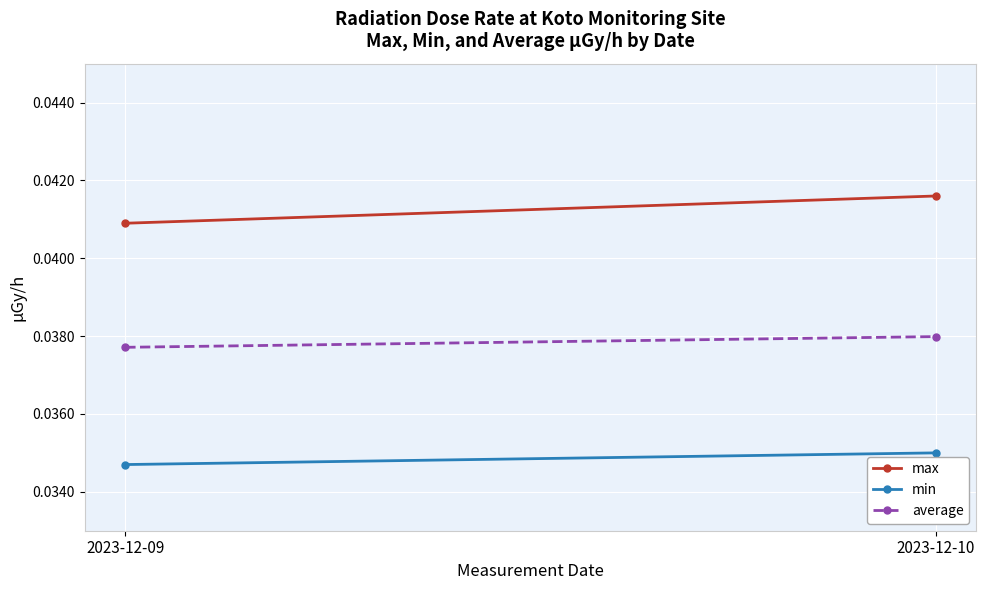

What are all the series names shown in the legend?

max, min, average